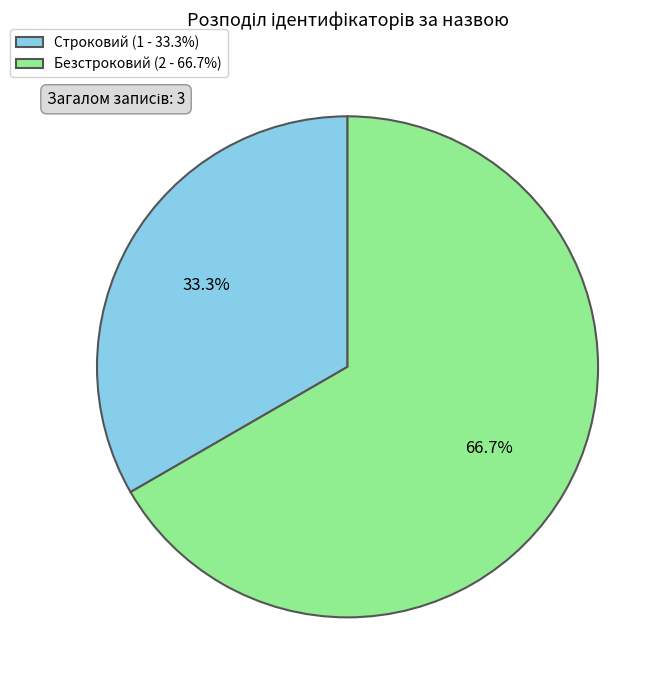

How many slices are in this pie chart?

2